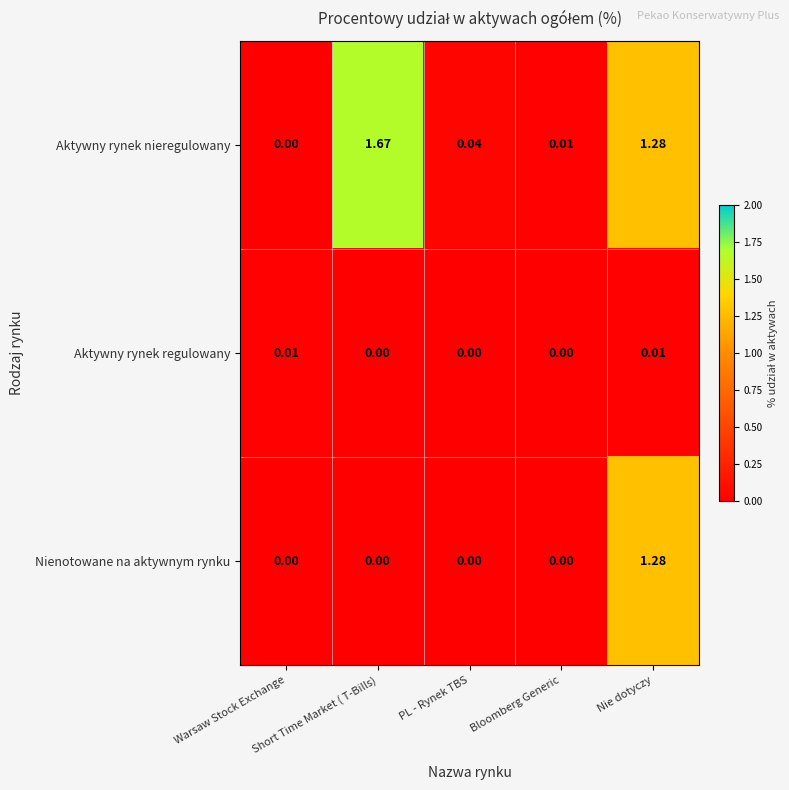

Which series has the largest total across all categories?

Aktywny rynek nieregulowany